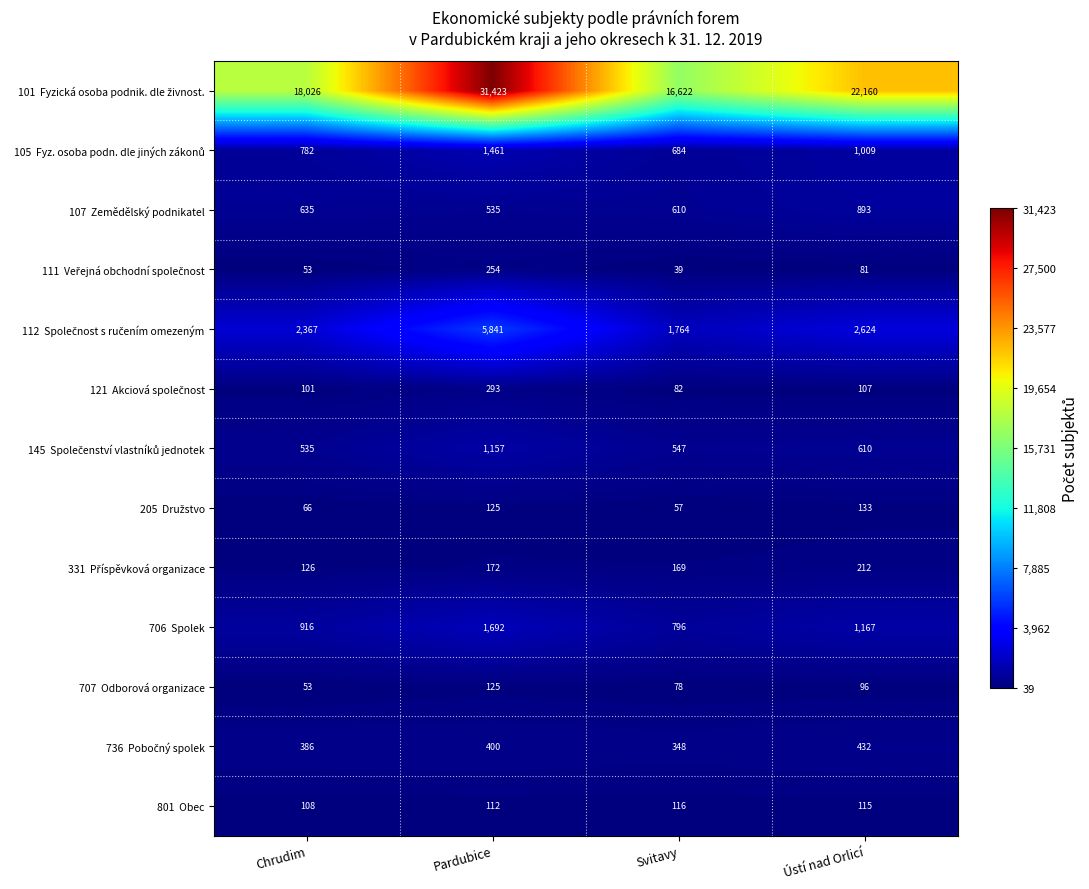

At which category does the chart reach its peak across all series?

Pardubice